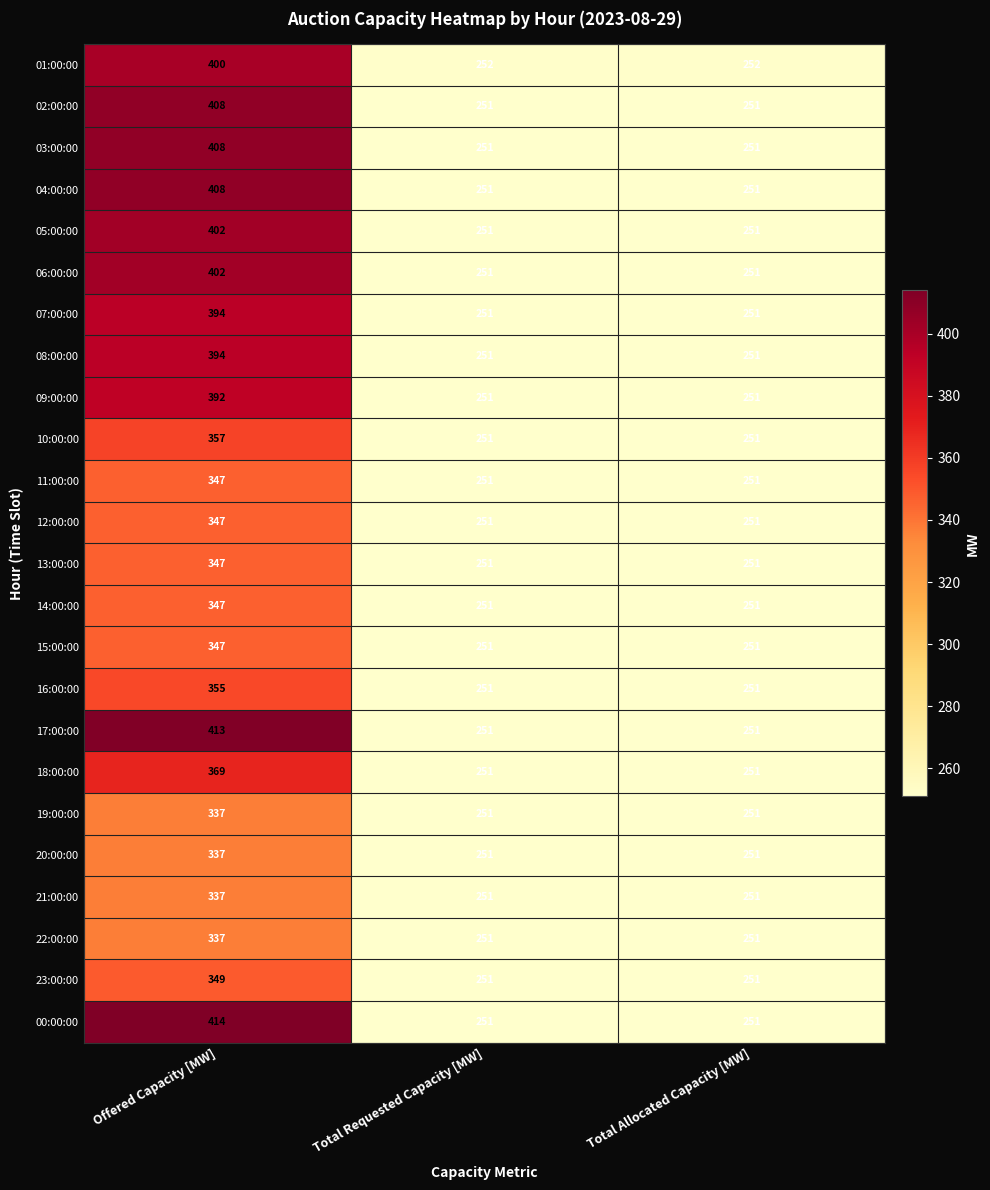

What is the lowest value of the 01:00:00 series?

252